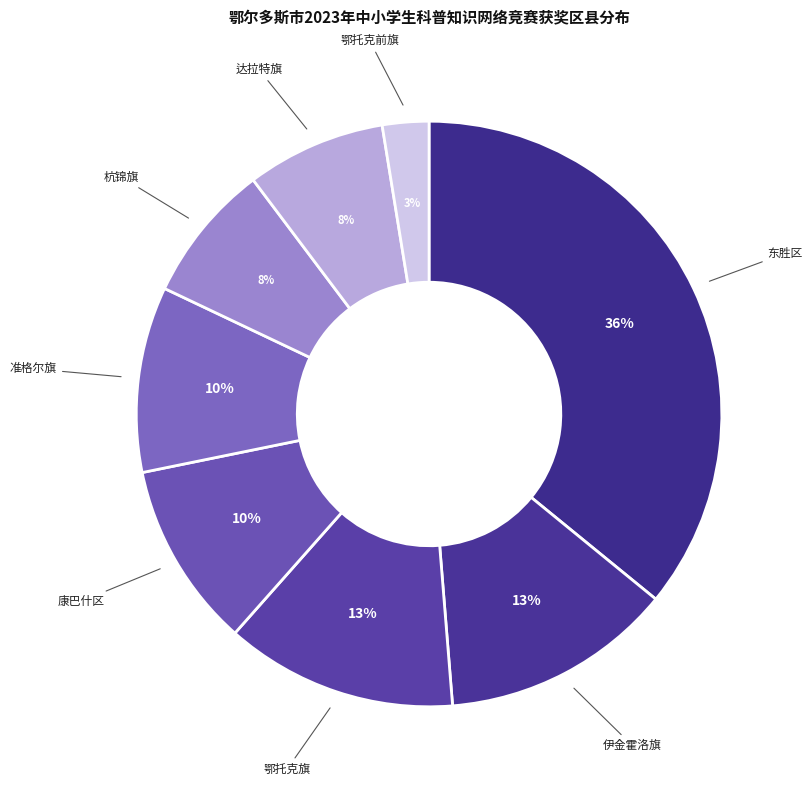

To the nearest percent, what portion does 伊金霍洛旗 represent?

13%